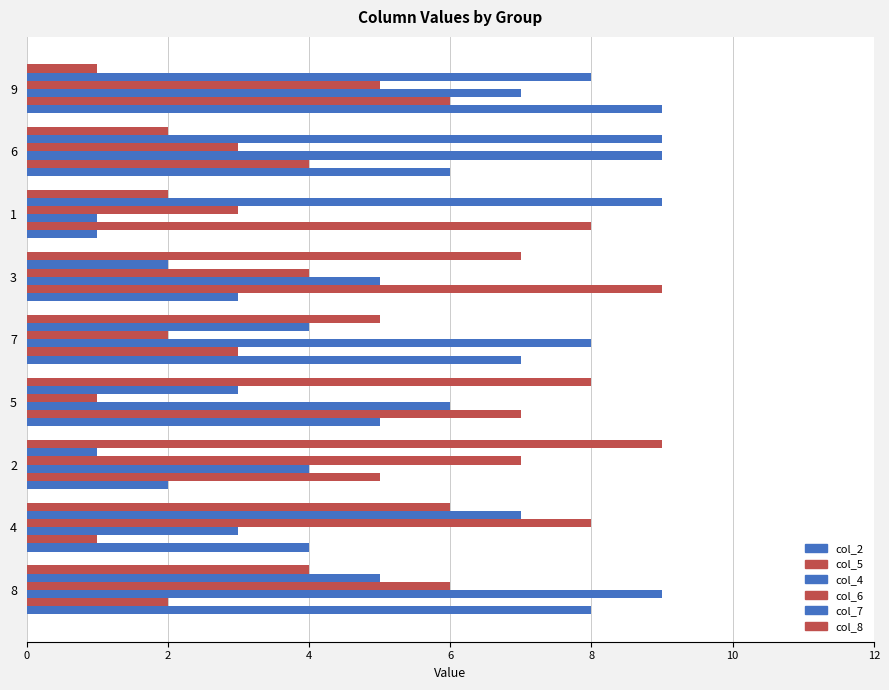

What is the difference between the second highest and minimum values in the col_4 series?

8